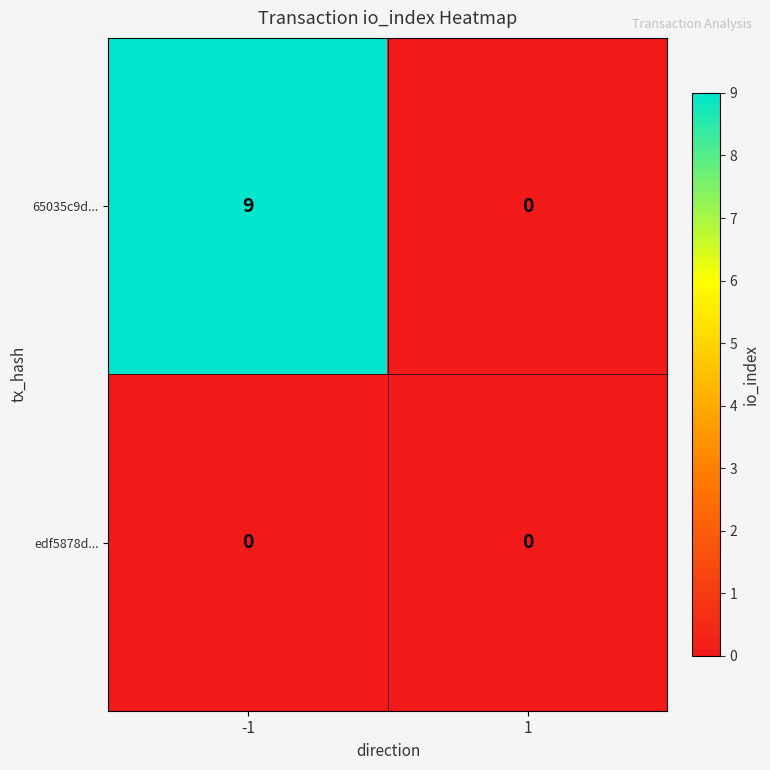

Reading right to left, transcribe all the data shown in this chart.

65035c9d...: 1=0	-1=9
edf5878d...: 1=0	-1=0